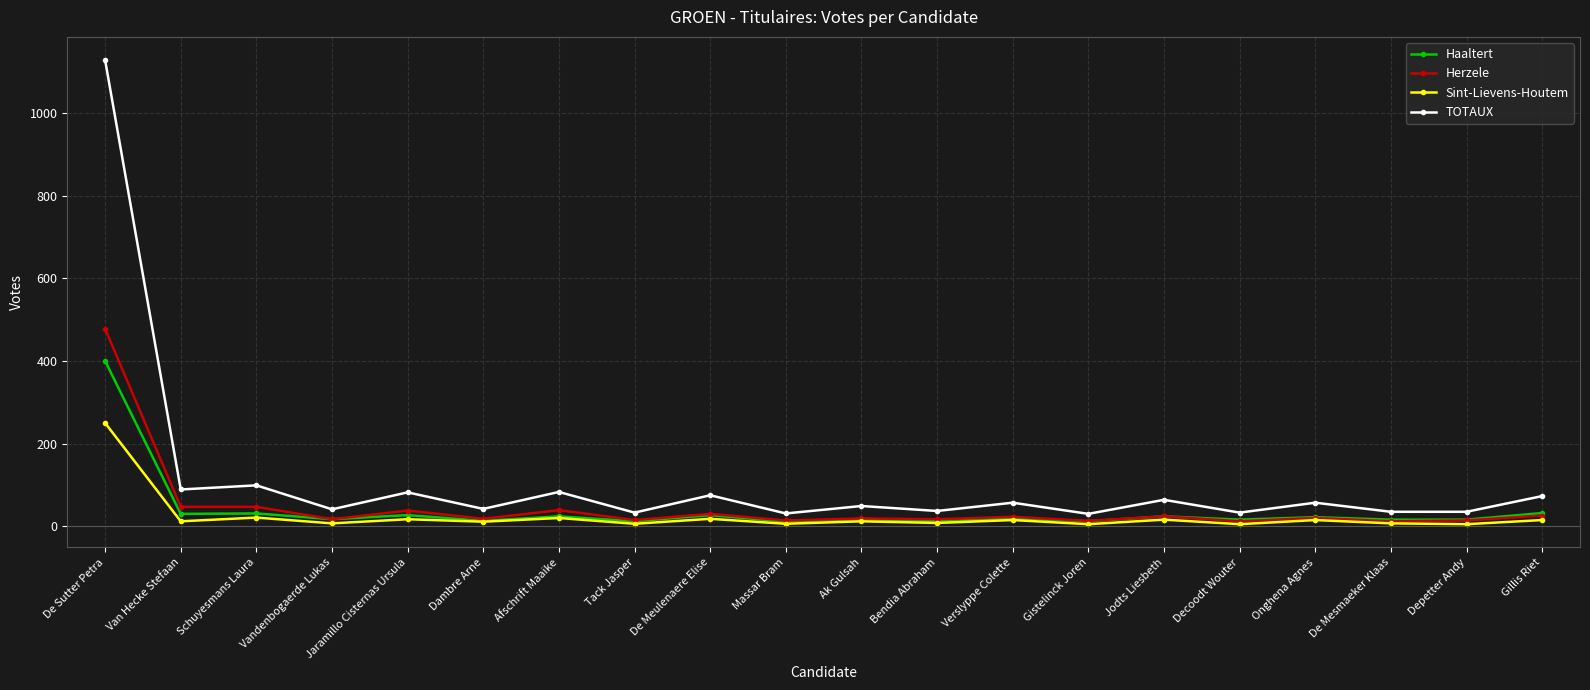

What is the sum of the Sint-Lievens-Houtem values at Vandenbogaerde Lukas and Afschrift Maaike?

27